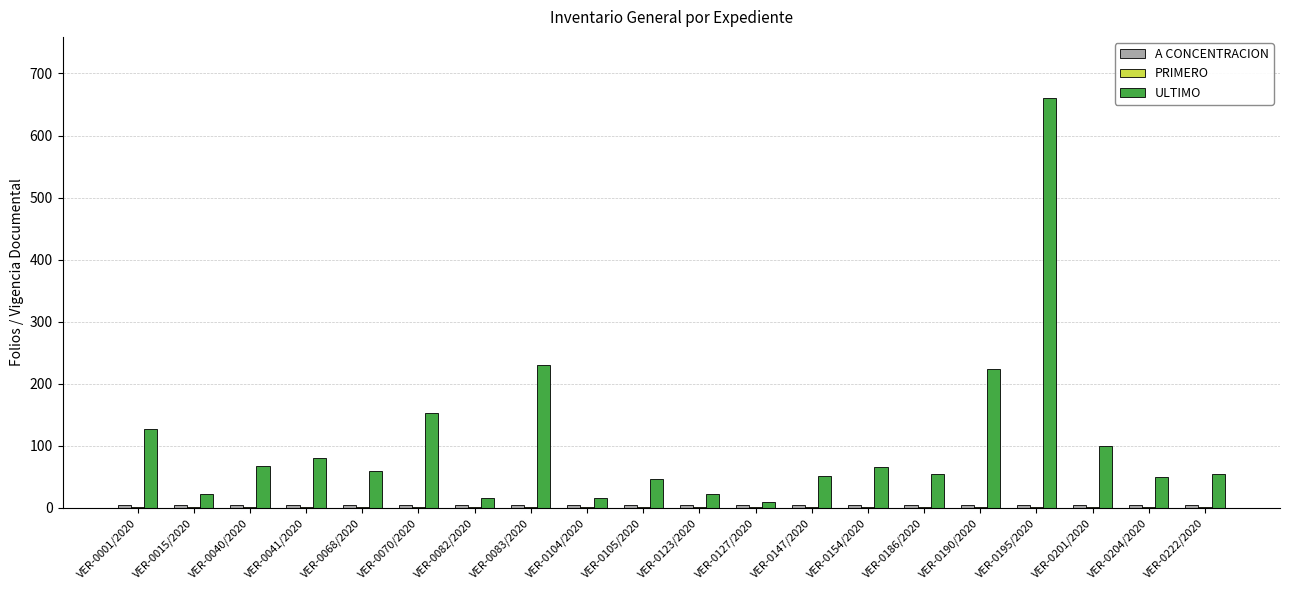

True or false: ULTIMO has a value of 21 at VER-0105/2020.

False